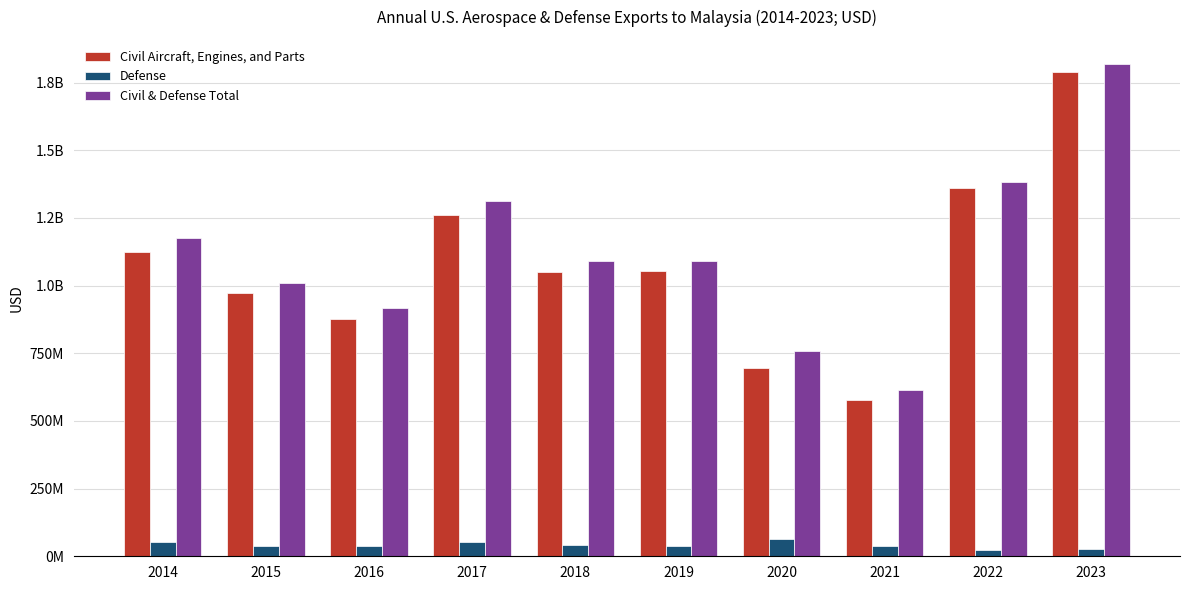

Which has a higher value, 2016 or 2017?

2017